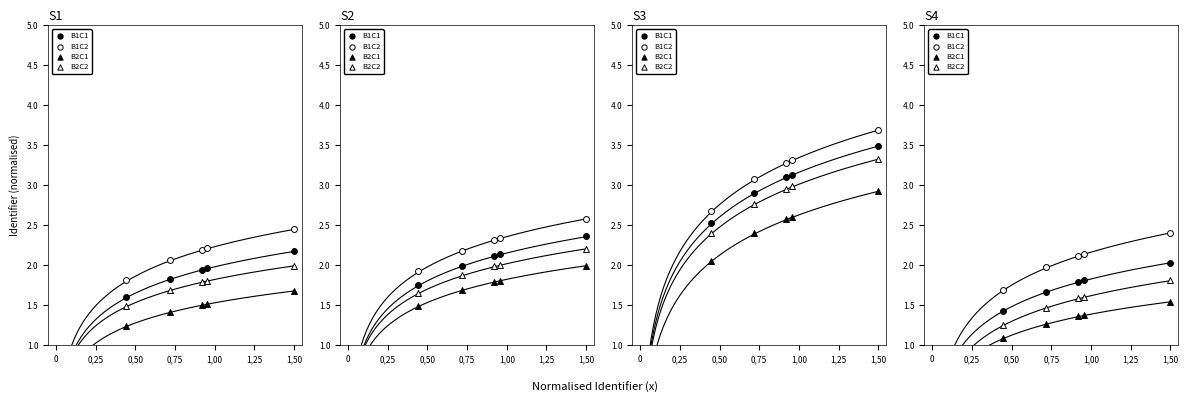

What are all the series names shown in the legend?

B1C1, B1C2, B2C1, B2C2